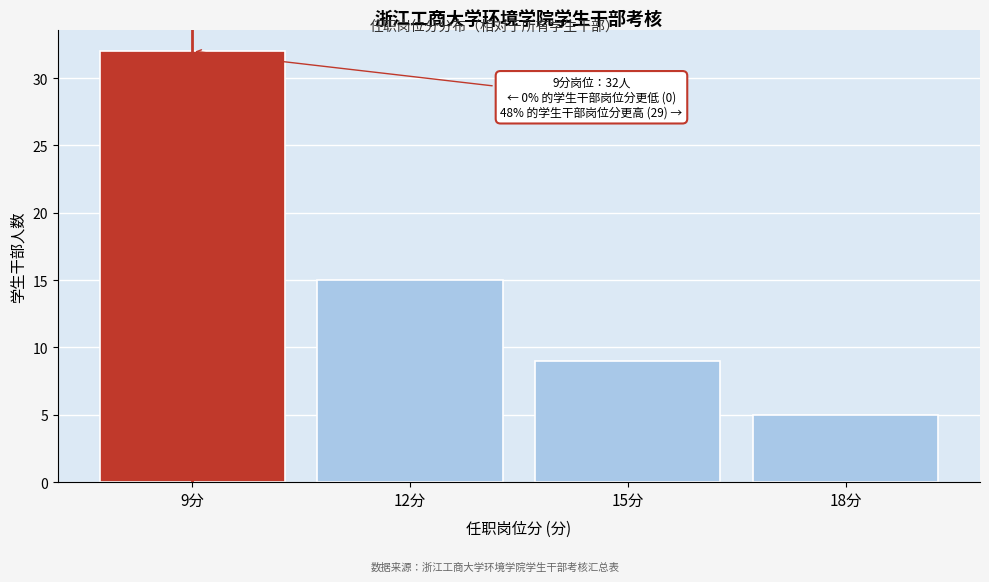

Over which range of the x-axis is the bar tallest?

7.5 to 10.5